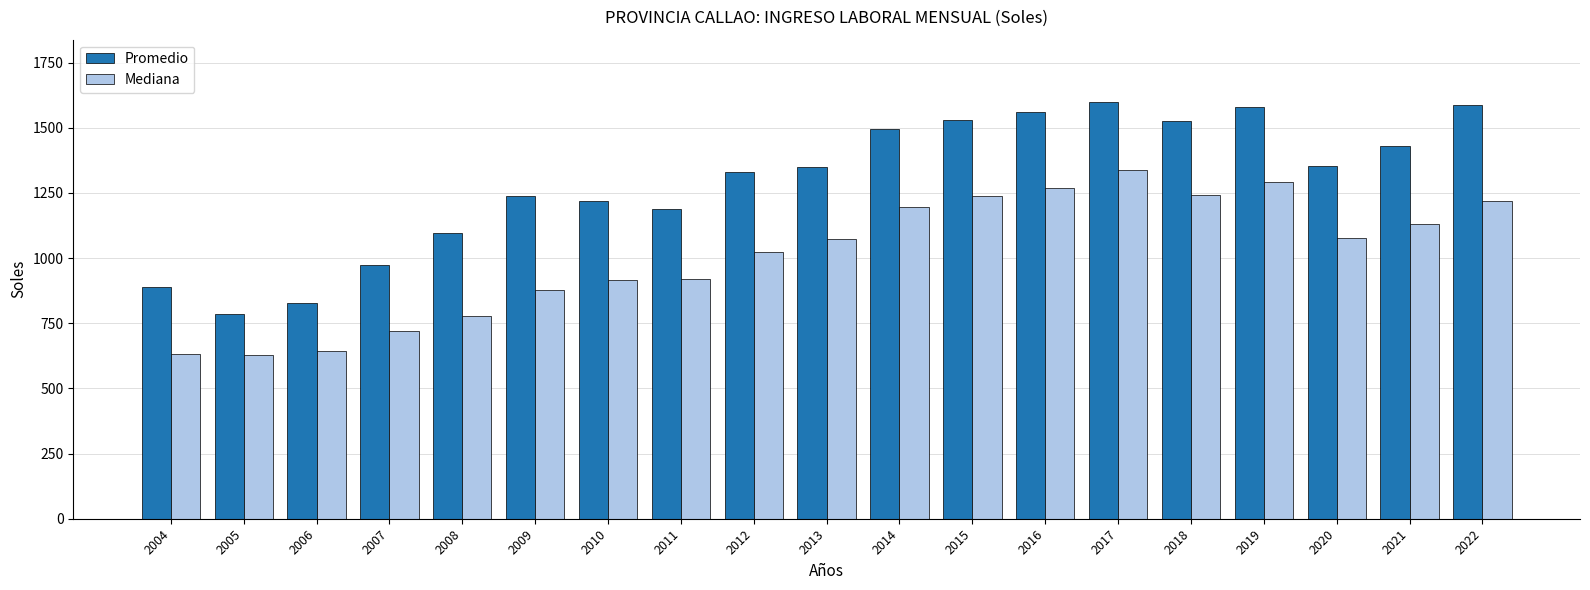

What is the spread (max minus min) of values at 2020?

275.1